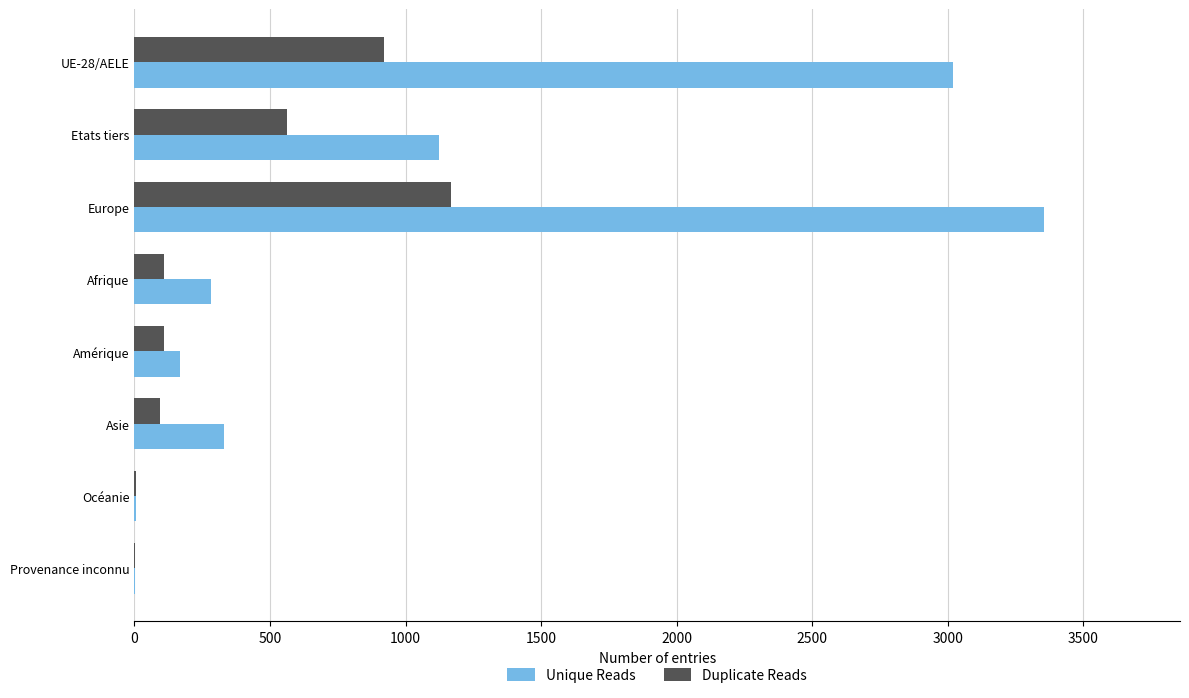

What is the maximum value shown in the chart?

3354